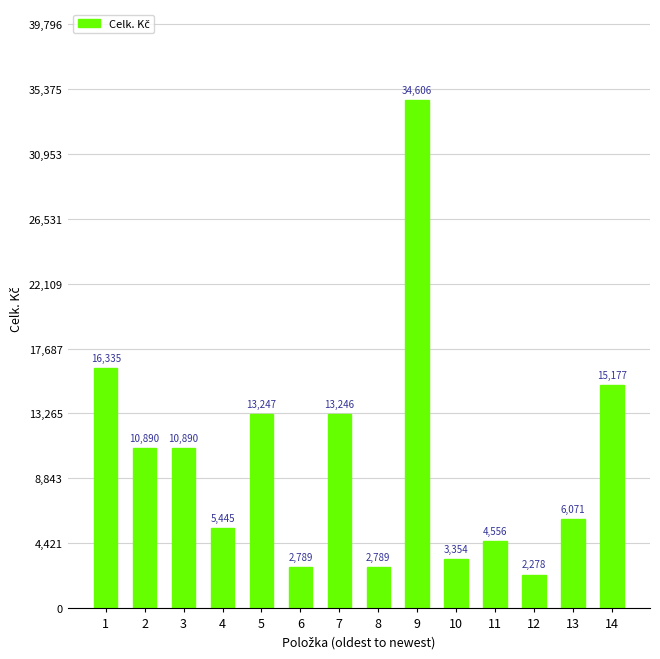

How many values are below 10890?

7